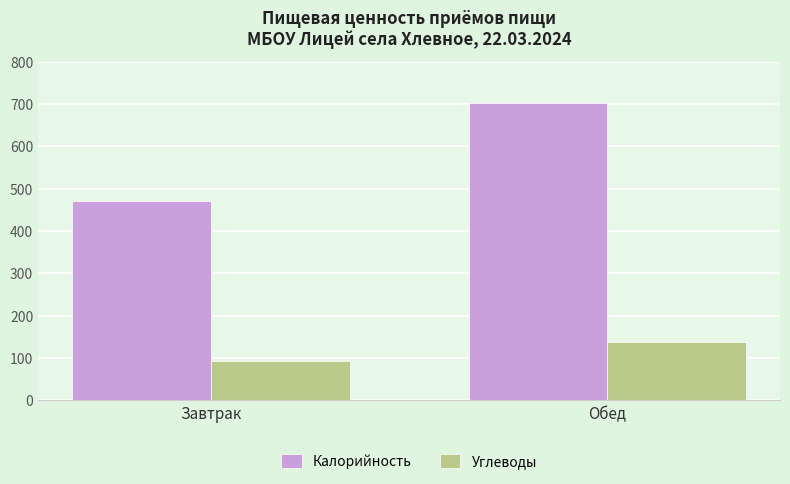

Count the Углеводы values in the range 93 to 137.

2